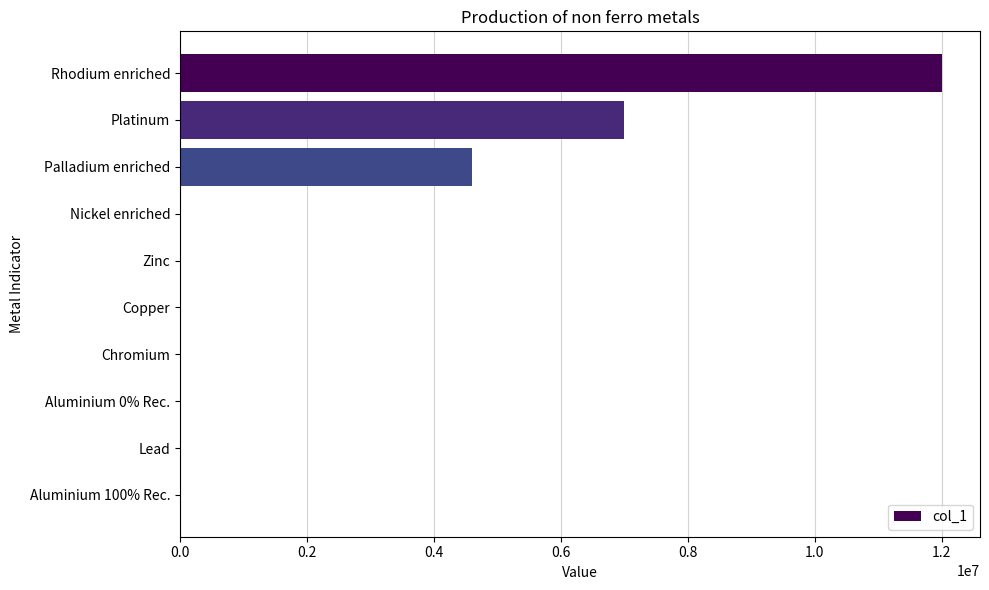

How many data points does each series have?

10